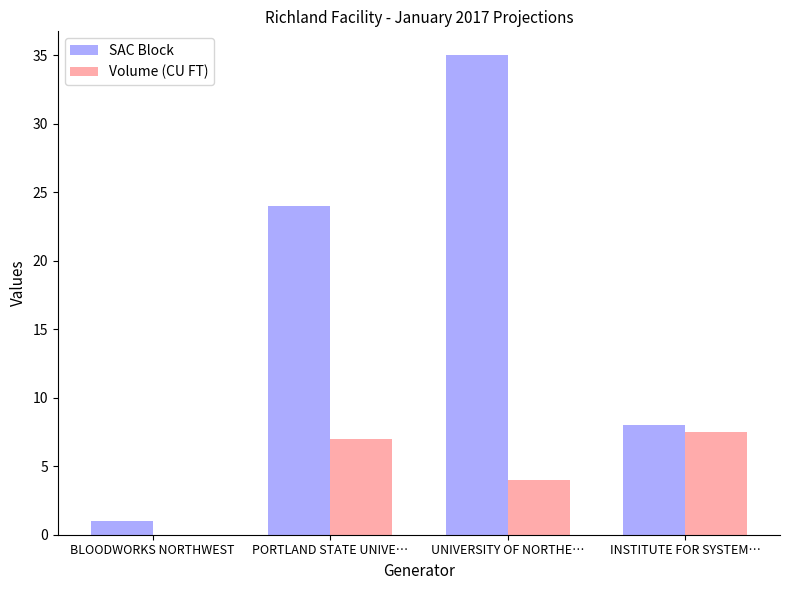

Is the value of Volume (CU FT) at UNIVERSITY OF NORTHE… greater than the value of SAC Block at INSTITUTE FOR SYSTEM…?

No